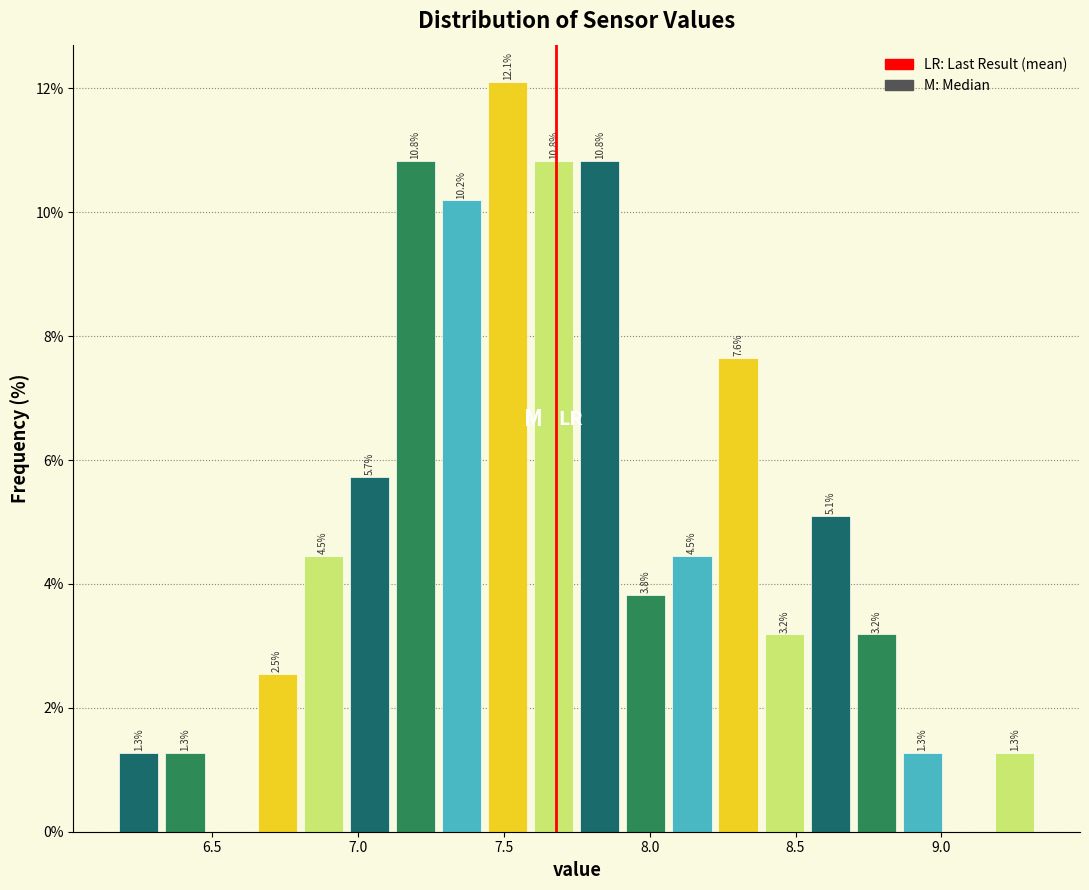

Read against the x-axis, roughly where is the centre of the tallest bar?

7.50